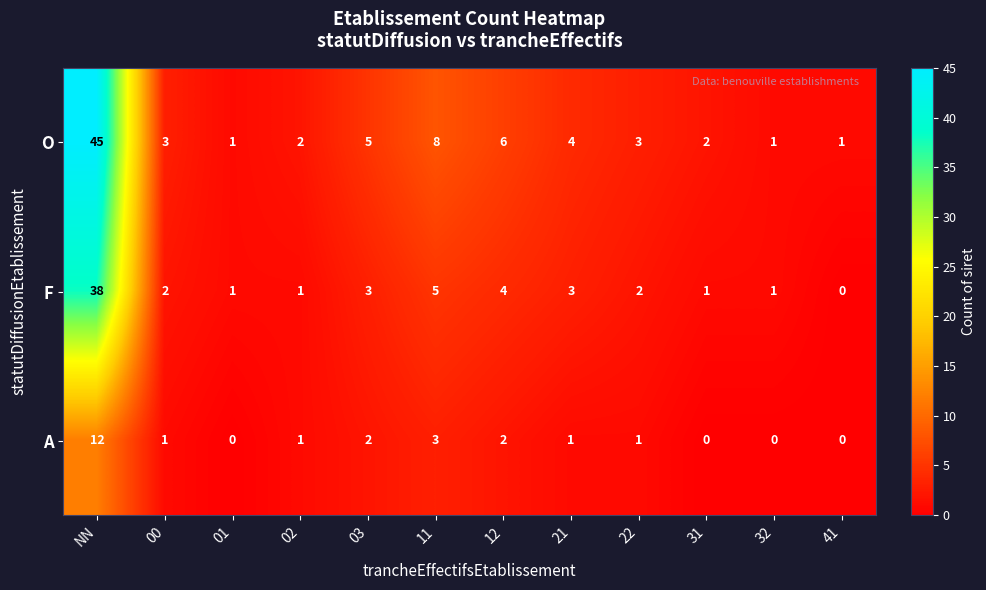

What is the difference between the maximum and second lowest values in the F series?

37